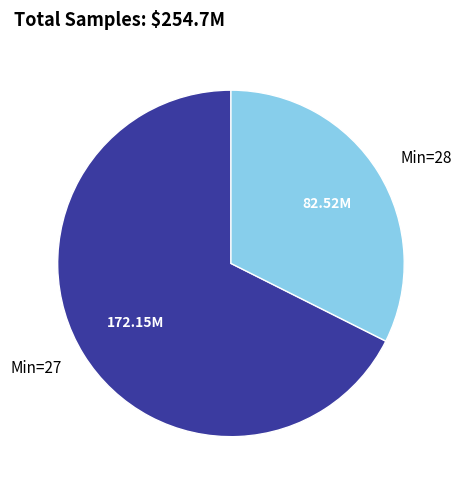

Does Min=28 account for over 50% of the chart?

No